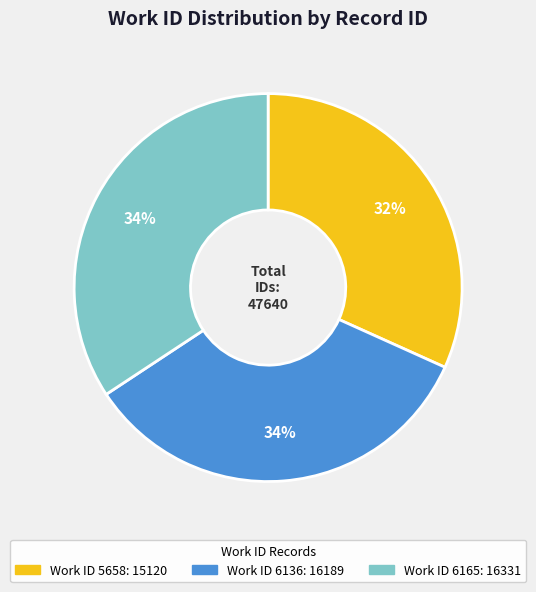

Does any single category account for the majority?

No